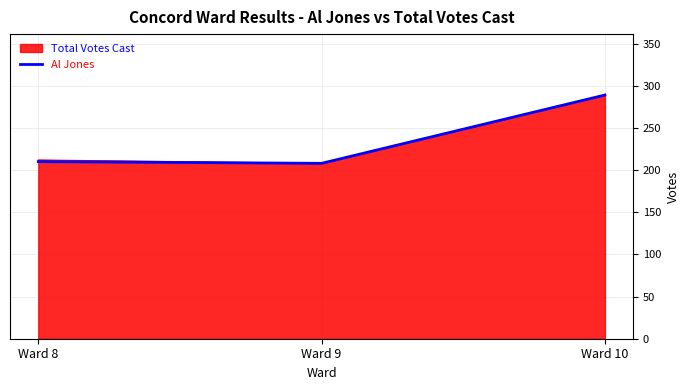

What is the greatest value displayed?

289